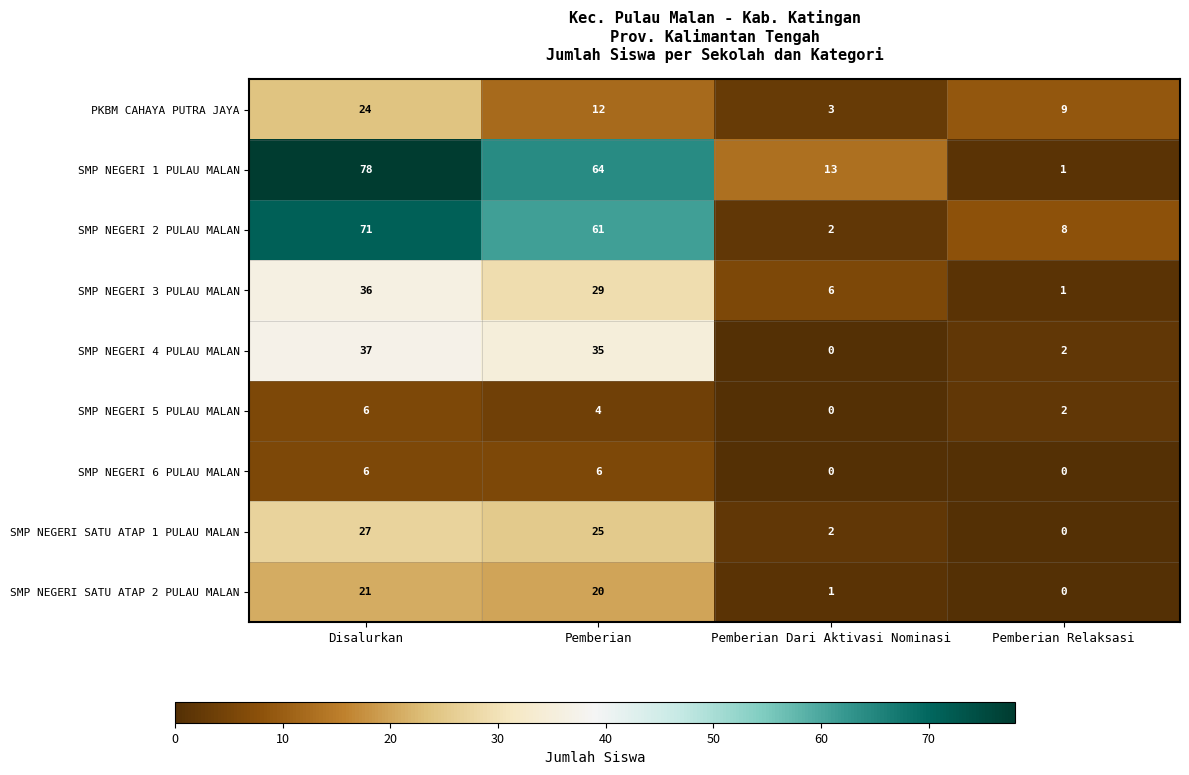

Which series has the largest range (max minus min)?

SMP NEGERI 1 PULAU MALAN